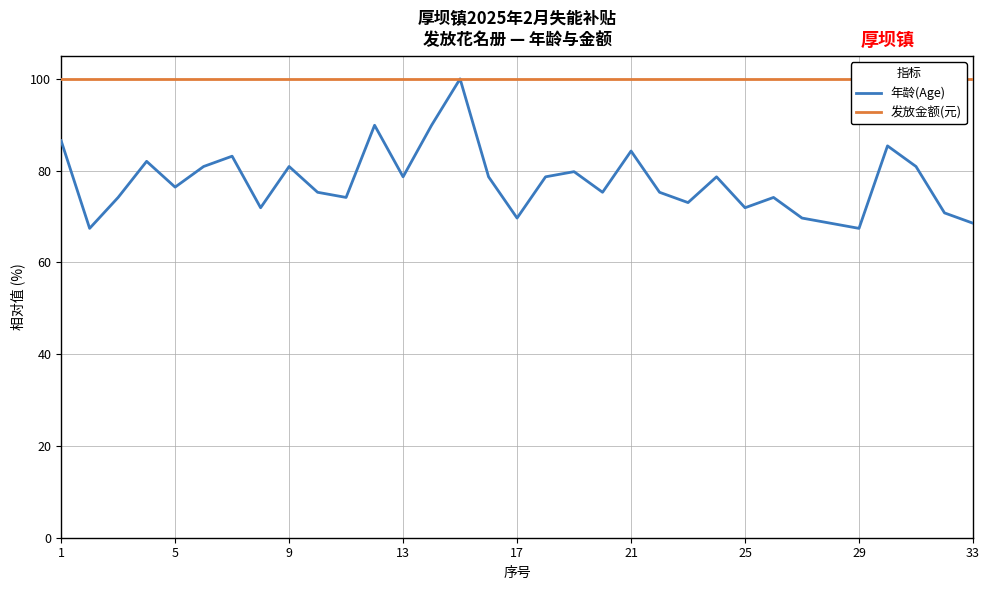

True or false: 发放金额(元) and 年龄(Age) intersect in this chart.

False